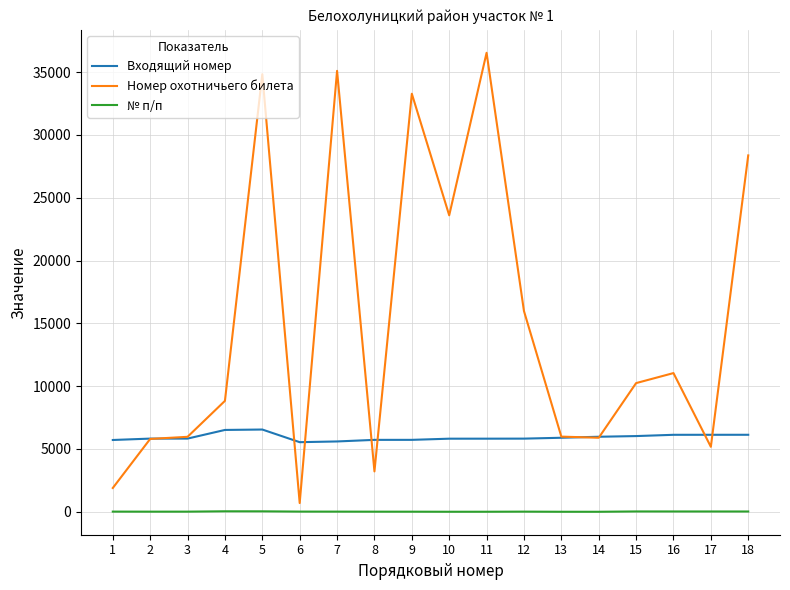

Which series has the widest spread of values?

Номер охотничьего билета